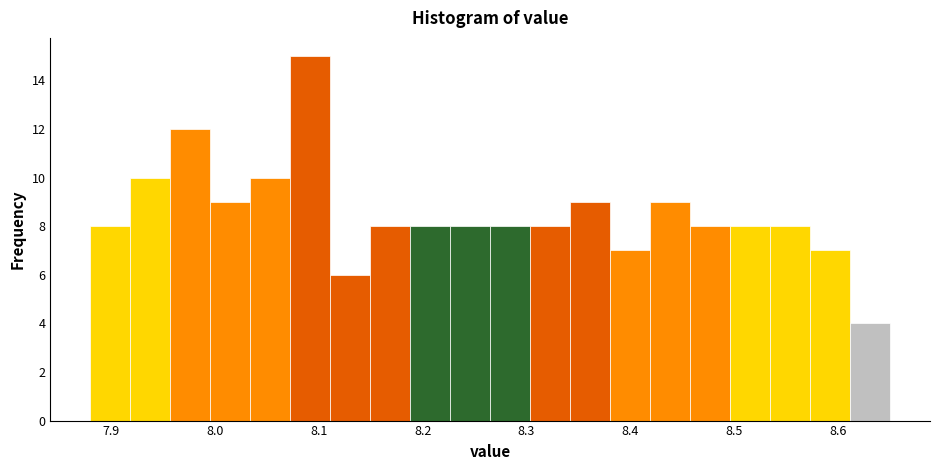

Read against the x-axis, roughly where is the centre of the tallest bar?

8.09